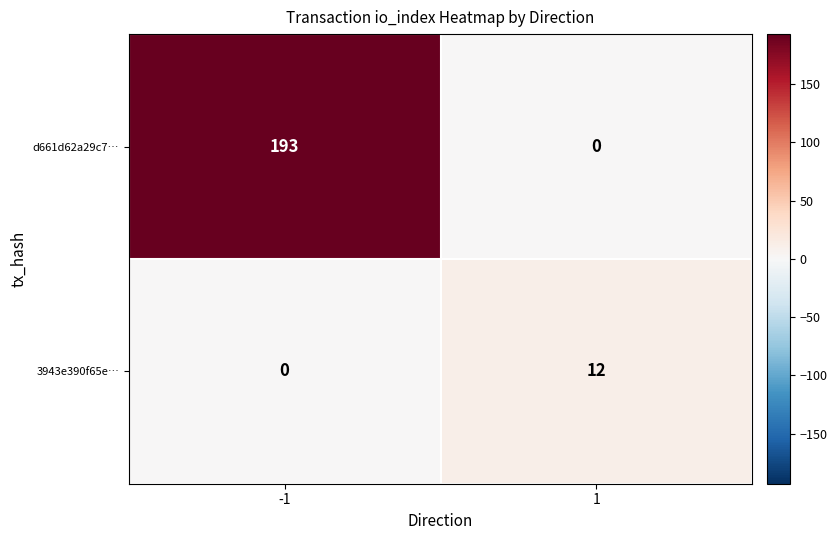

What is the spread (max minus min) of values at 1?

12